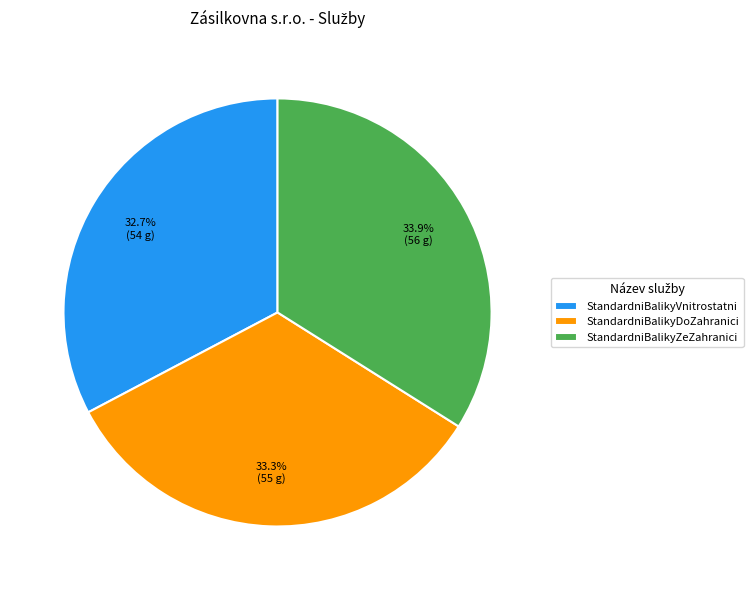

To the nearest percent, what is the difference between the largest and smallest slice percentages?

1%